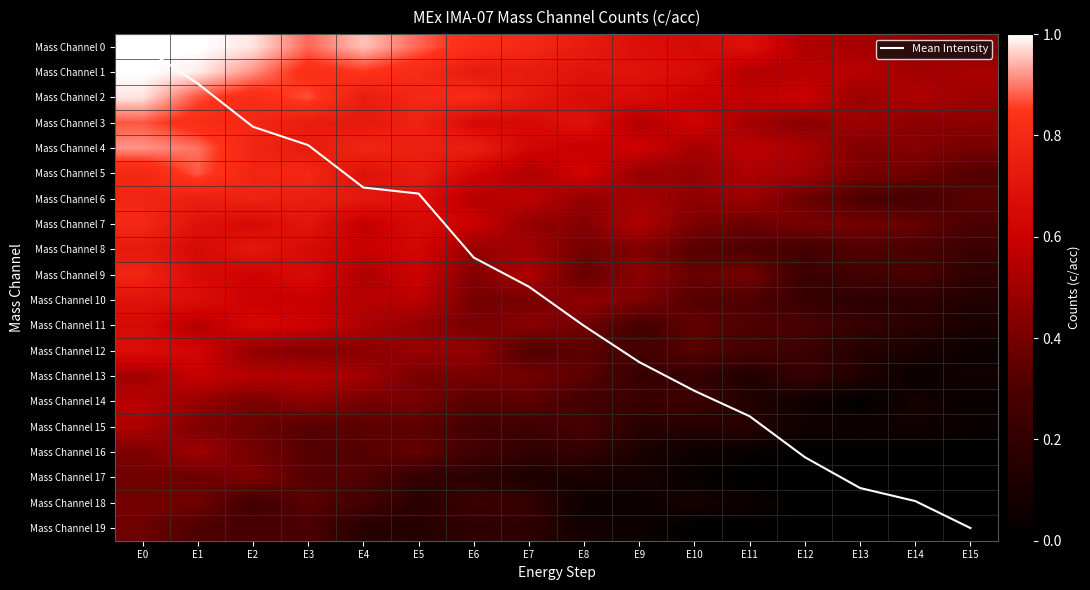

Is it true that Mass Channel 6 equals 0.2 at E10?

False